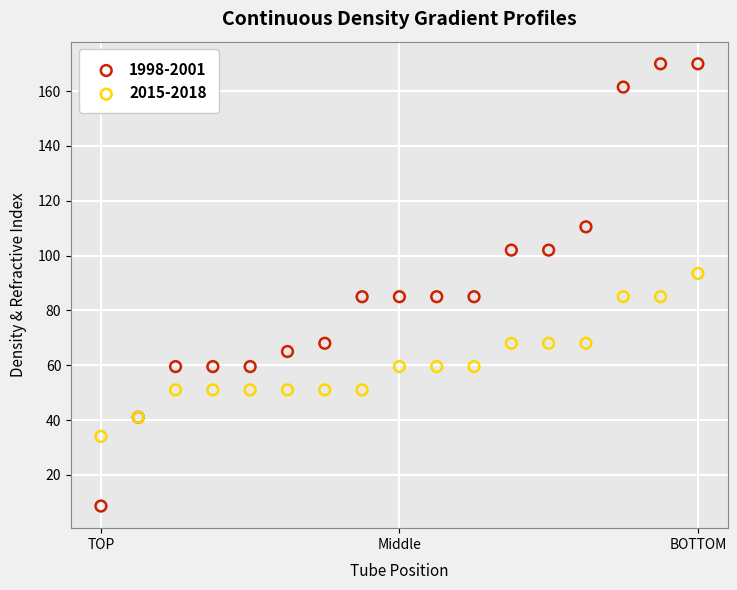

Which series contains the highest Y value?

1998-2001